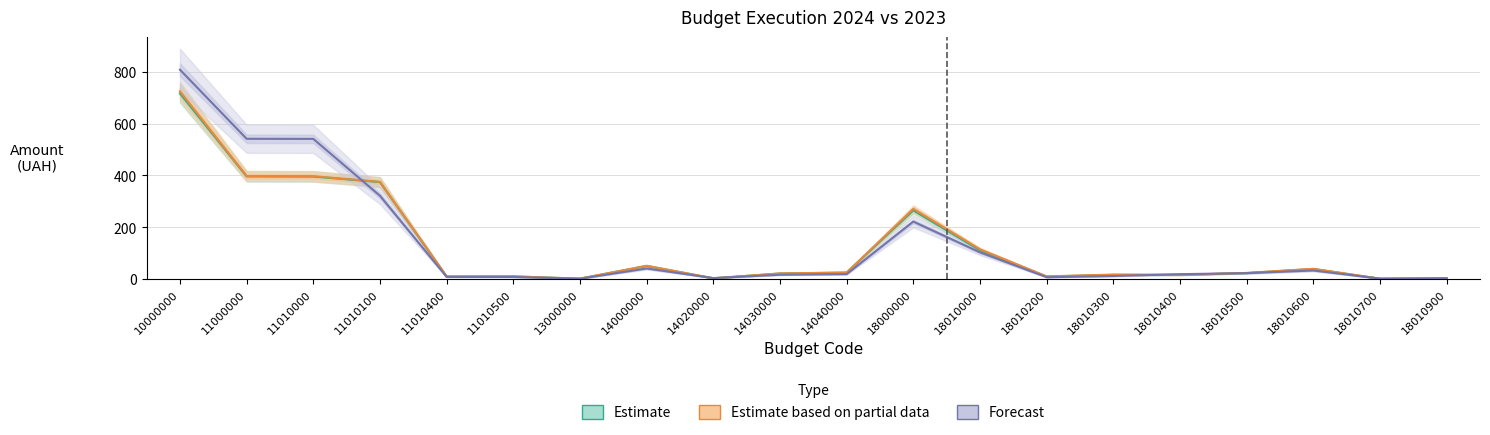

How many values in the Estimate series are below 23?

10